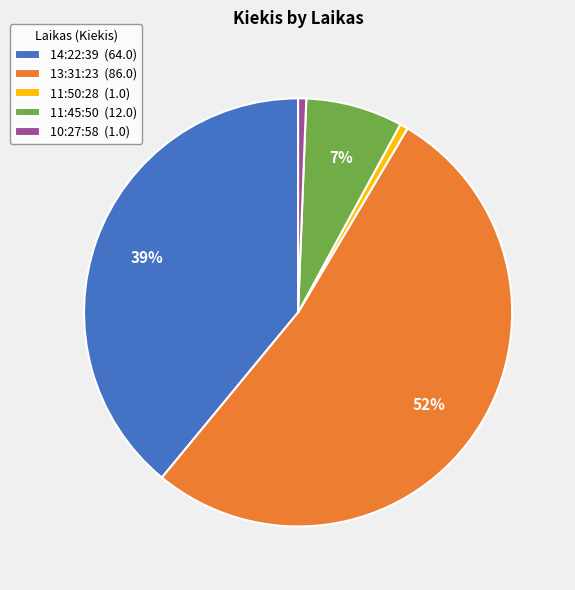

Between 14:22:39 (64.0) and 10:27:58 (1.0), which is larger?

14:22:39 (64.0)